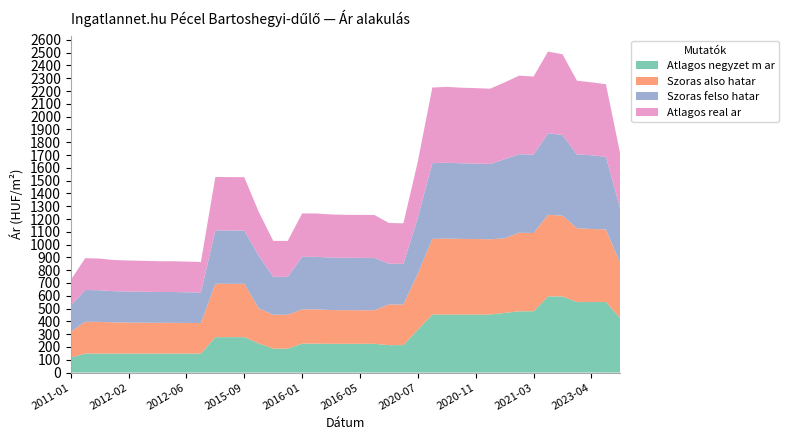

Reading left to right, extract all data points from this chart.

Atlagos negyzet m ar: 117105	148333	148333	148333	148333	148333	148333	148333	148333	148333	276666	276666	276666	228176	186975	186975	226170	226170	224819	224819	224819	224819	214285	214285	335454	453636	453636	453636	453636	453636	466318	479000	479000	595200	595200	552000	552000	552000	422959
Szoras also hatar: 201843	248476	247521	243704	242458	241678	240709	240581	239685	238795	417301	416990	416680	273972	264783	264644	267788	267621	263685	262607	262442	262194	318232	317378	438465	591411	593066	590904	589766	588380	582662	613807	611614	637834	630713	576289	570115	567222	427321
Szoras felso hatar: 201843	248476	247521	243704	242458	241678	240709	240581	239685	238795	417301	416990	416680	411120	296743	296604	410610	410443	410329	409251	409086	408838	318232	317378	438465	591411	593066	590904	589766	588380	618532	613807	611614	637834	630713	576289	576289	567222	427321
Atlagos real ar: 201843	248476	247521	243704	242458	241678	240709	240581	239685	238795	417301	416990	416680	342546	280763	280624	339199	339032	337007	335929	335764	335516	318232	317378	438465	591411	593066	590904	589766	588380	600597	613807	611614	637834	630713	576289	570115	567222	427321